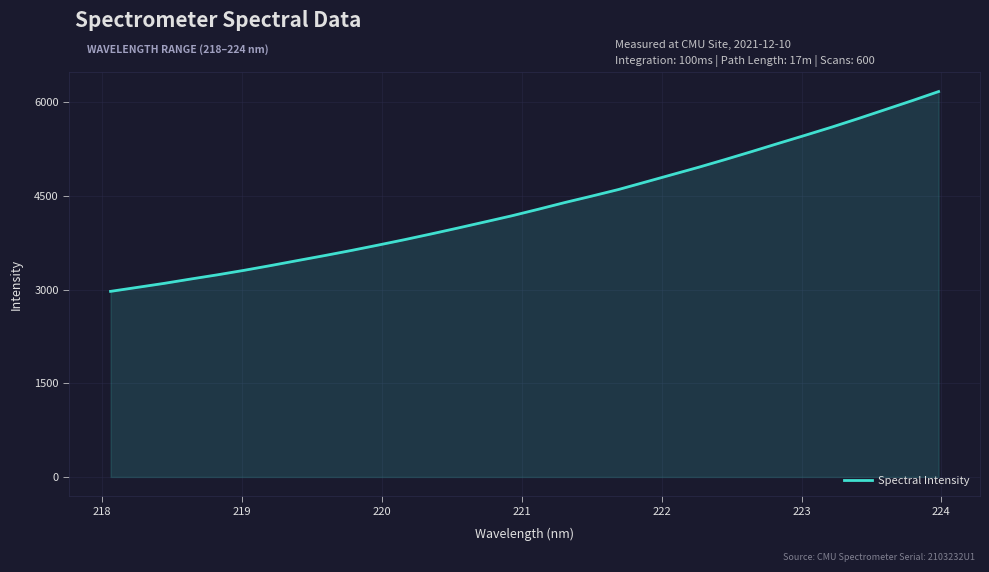

Does the chart display data point markers on the line(s)?

No